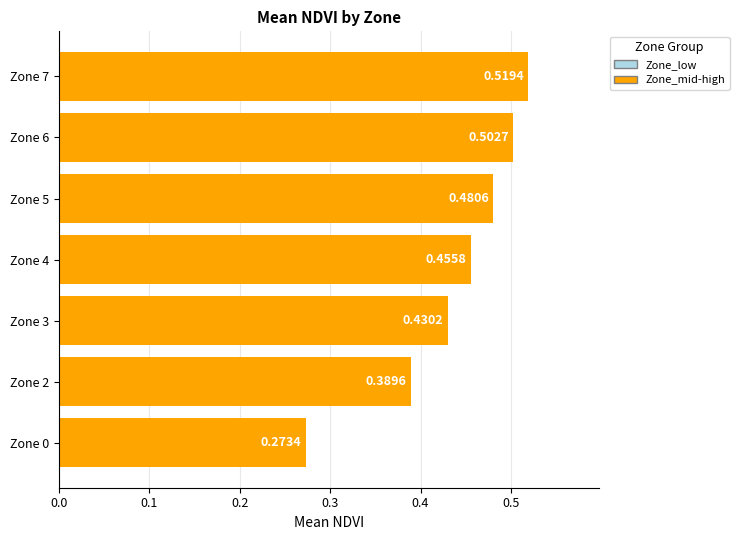

What is the sum of the values at Zone 0 and Zone 7?

0.8